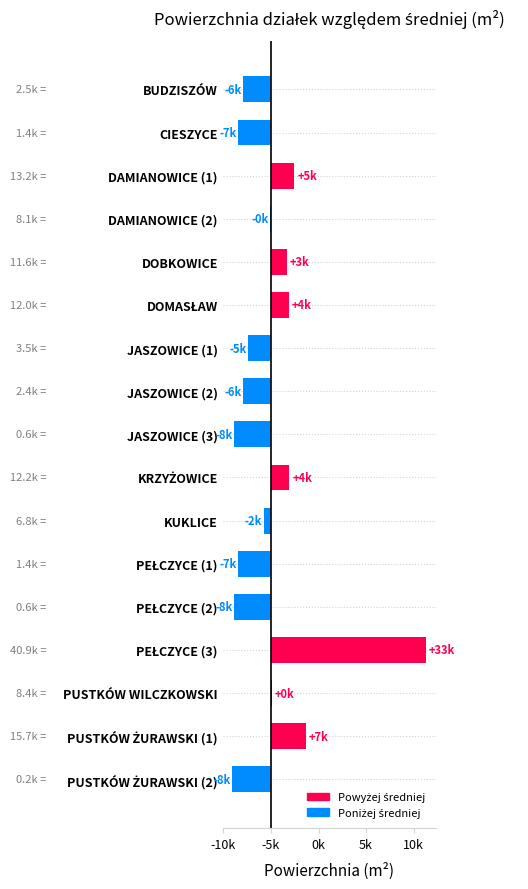

Are the bars horizontal?

Yes